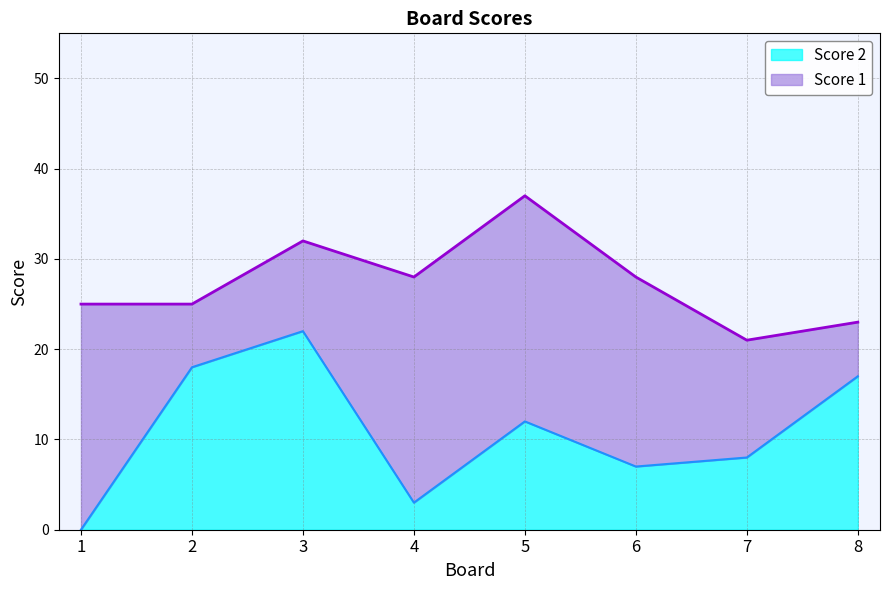

Where is the data nearest to the value 11?

5